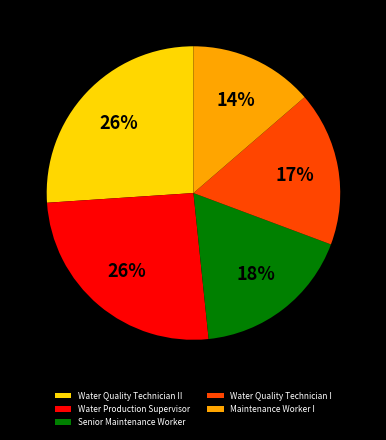

Approximately how many times larger is the value at Senior Maintenance Worker compared to Maintenance Worker I?

1.3